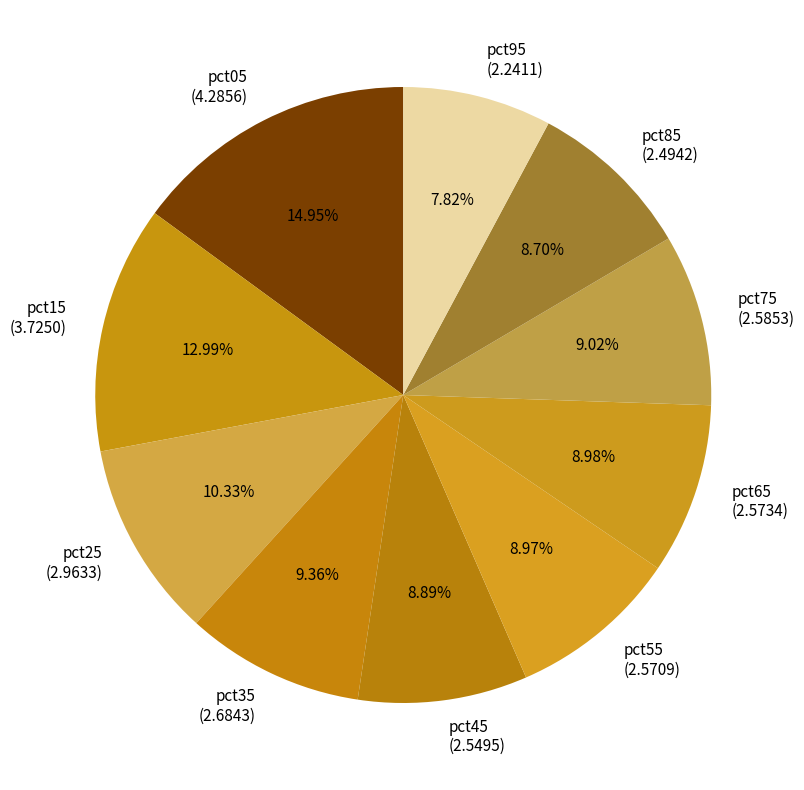

What percentage is the pct75 slice, to the nearest percent?

9%